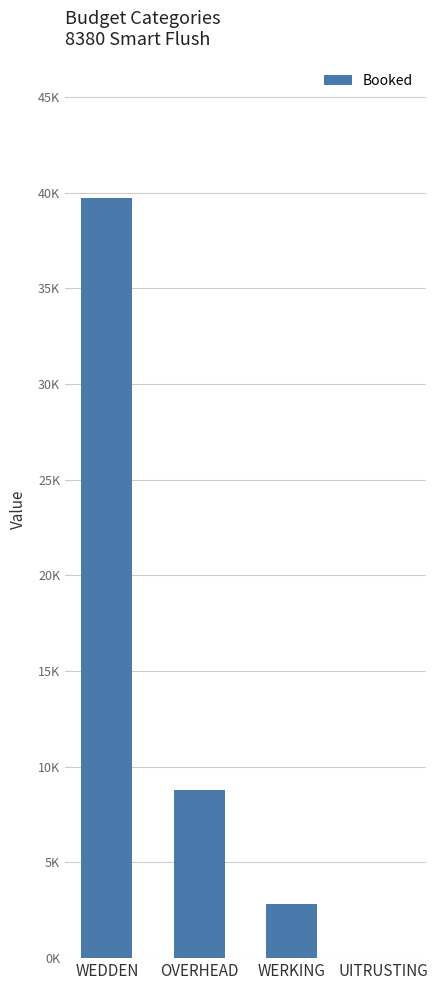

What is the label of the 2nd bar from the left?

OVERHEAD